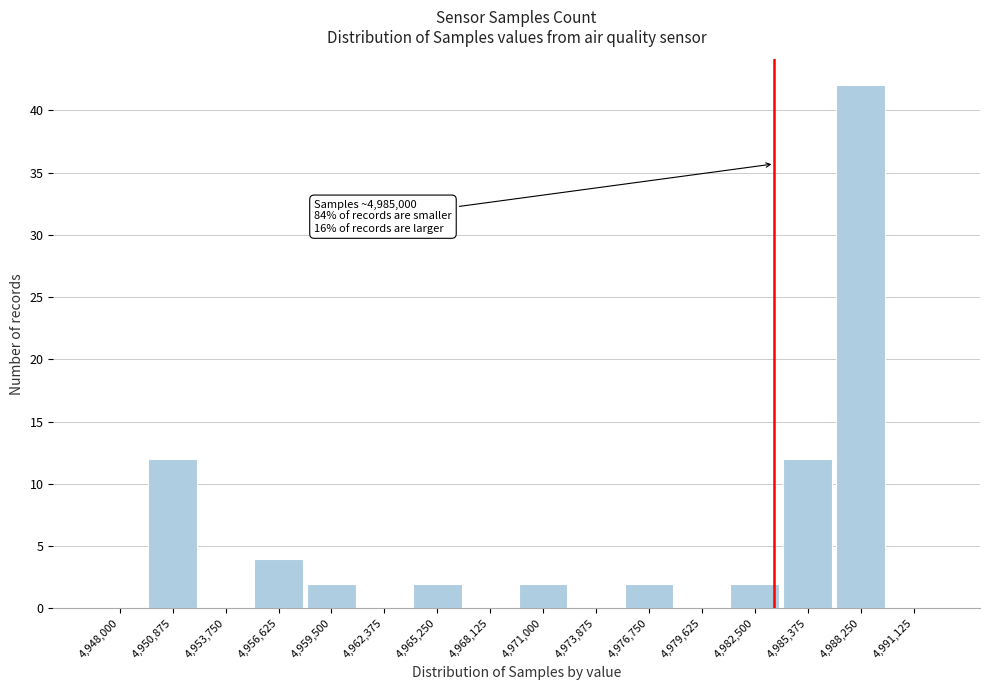

Reading left to right, list all the values displayed in this chart.

4,948,000=0	4,950,875=12	4,953,750=0	4,956,625=4	4,959,500=2	4,962,375=0	4,965,250=2	4,968,125=0	4,971,000=2	4,973,875=0	4,976,750=2	4,979,625=0	4,982,500=2	4,985,375=12	4,988,250=42	4,991,125=0